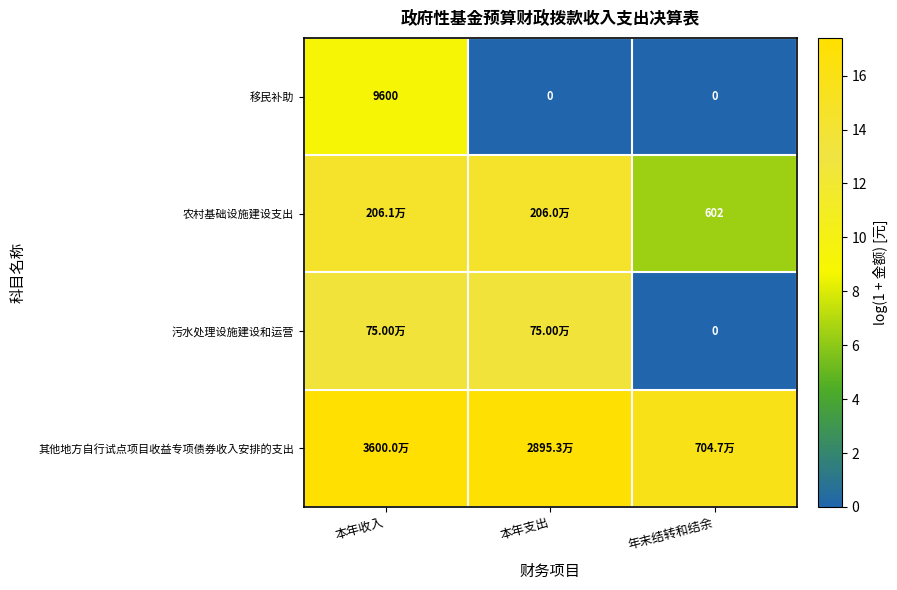

Is it true that 其他地方自行试点项目收益专项债券收入安排的支出 equals 15.8 at 年末结转和结余?

True